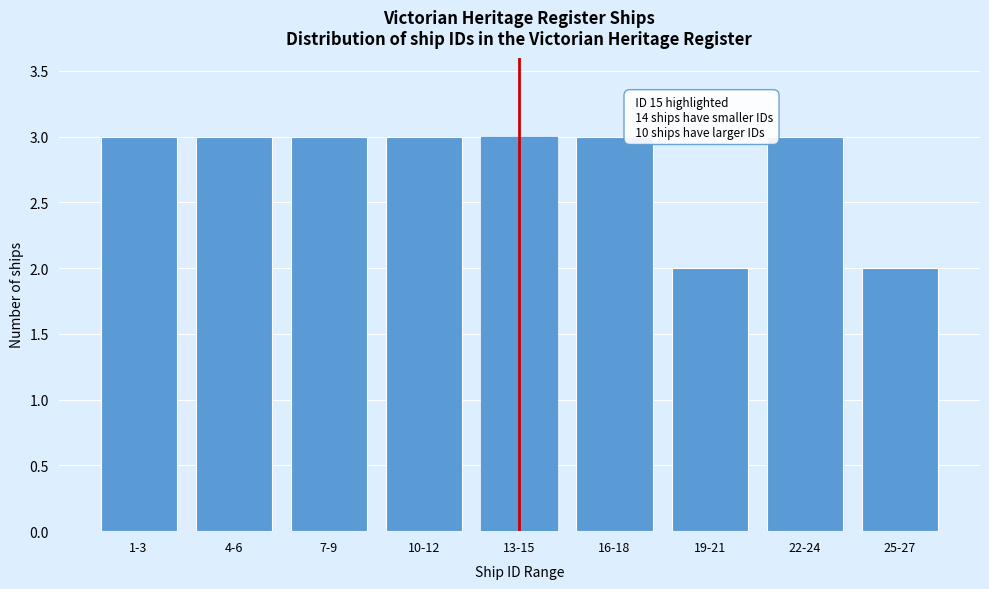

Reading right to left, extract all data points from this chart.

25-27=2	22-24=3	19-21=2	16-18=3	13-15=3	10-12=3	7-9=3	4-6=3	1-3=3